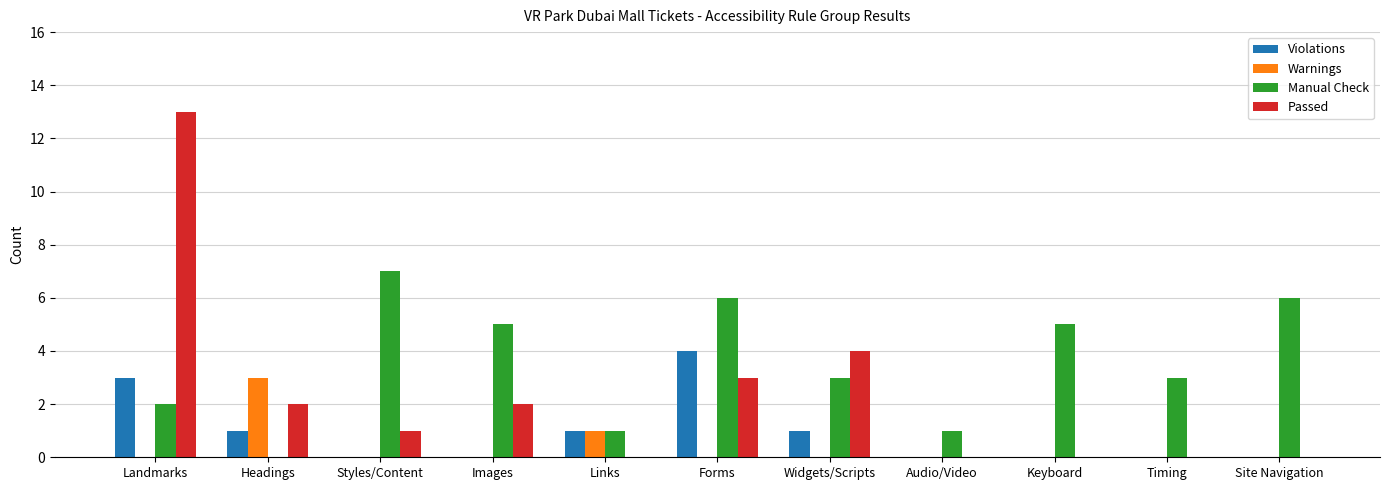

What is the sum of all Violations values?

10